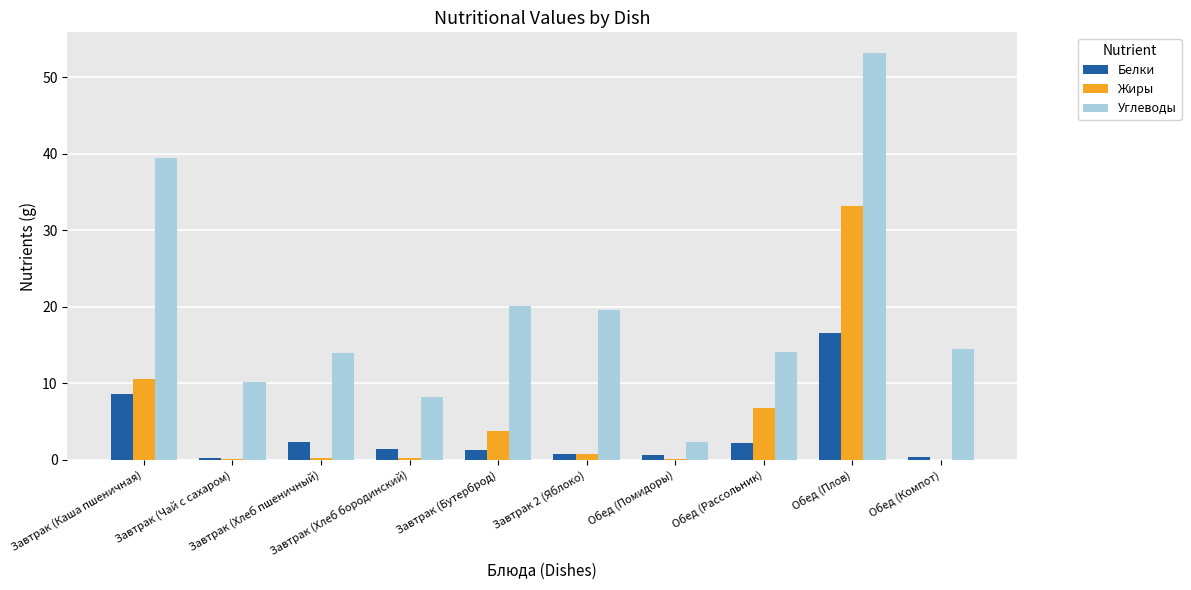

Are the bars grouped side by side (vs. stacked)?

Yes